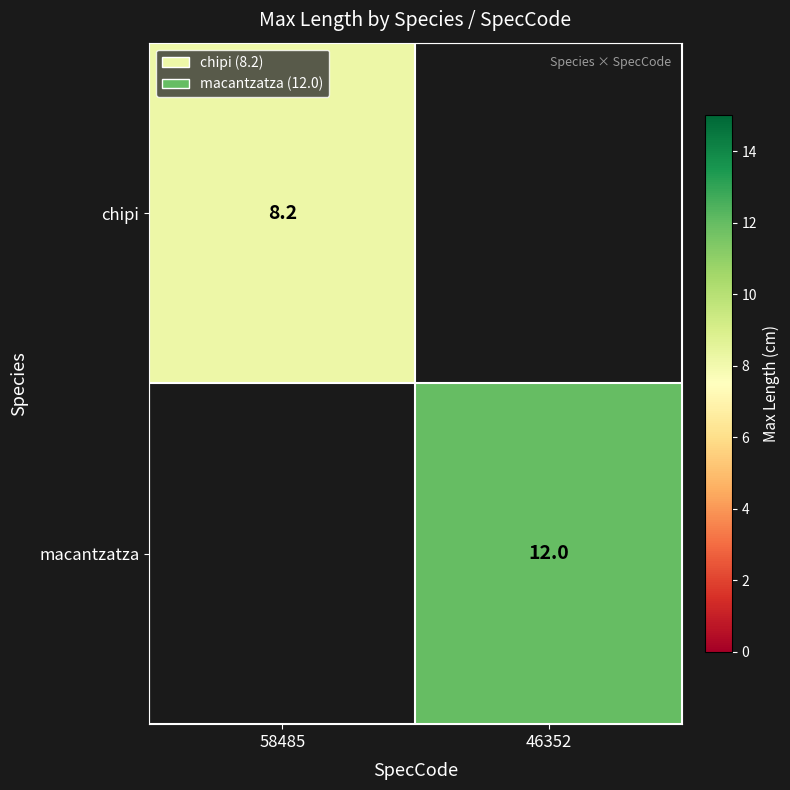

The chipi series shows 4.5 at 58485. True or false?

False